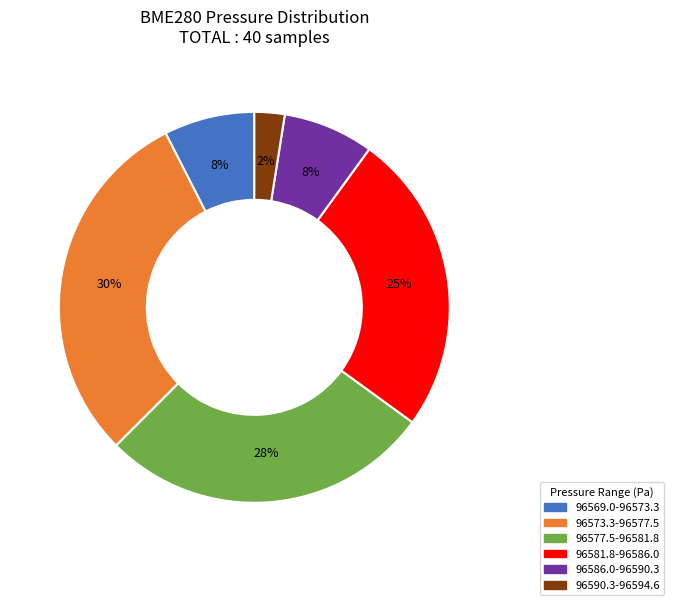

Does any single category account for the majority?

No